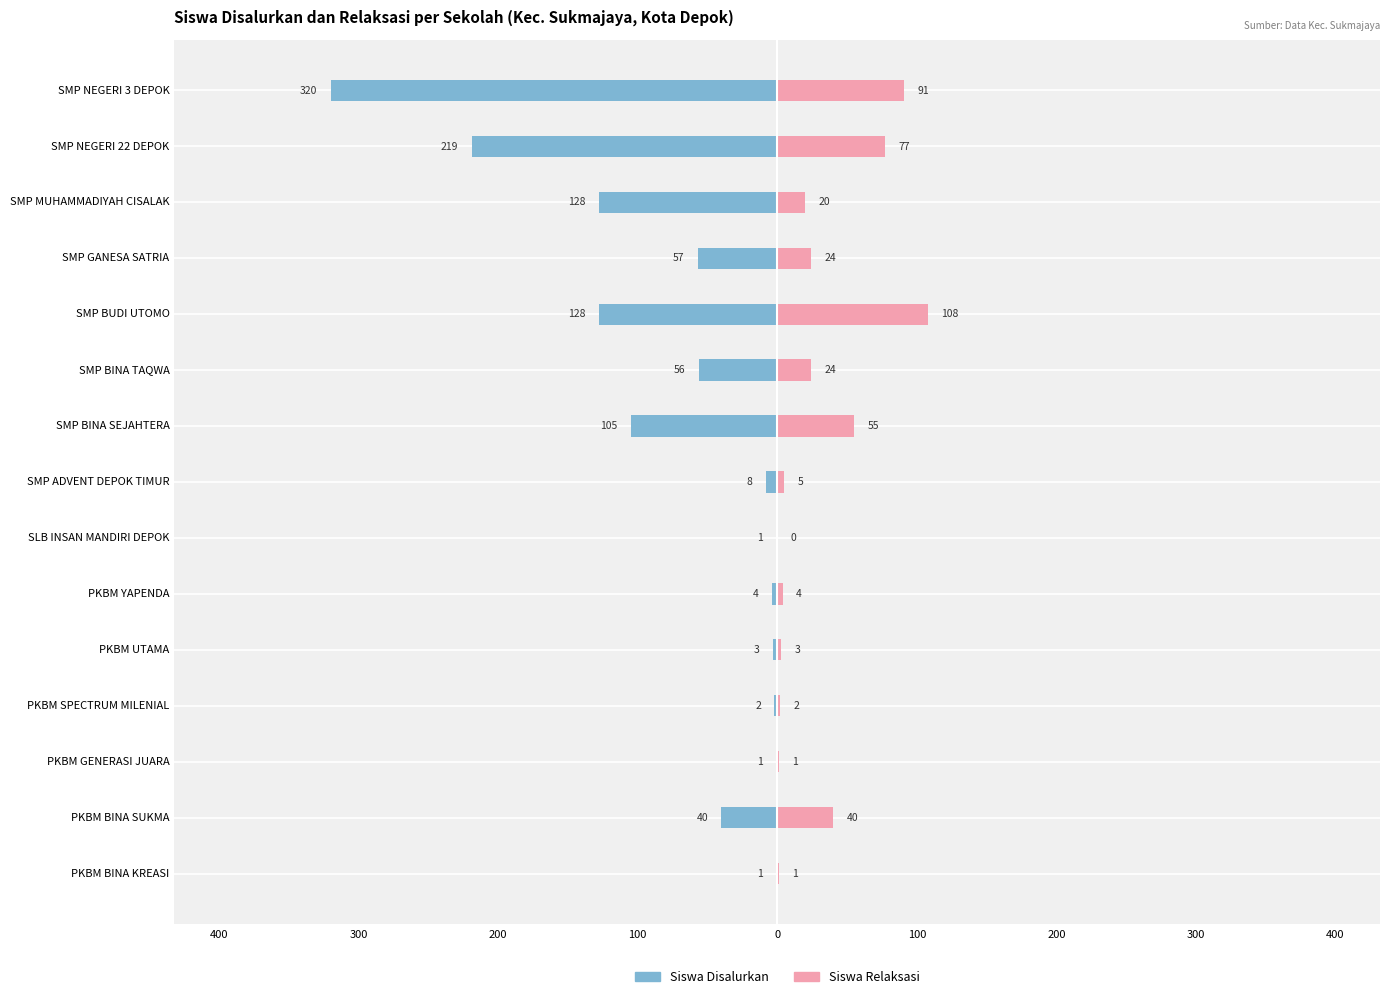

Is it true that Siswa Relaksasi equals 114 at SMP NEGERI 22 DEPOK?

False